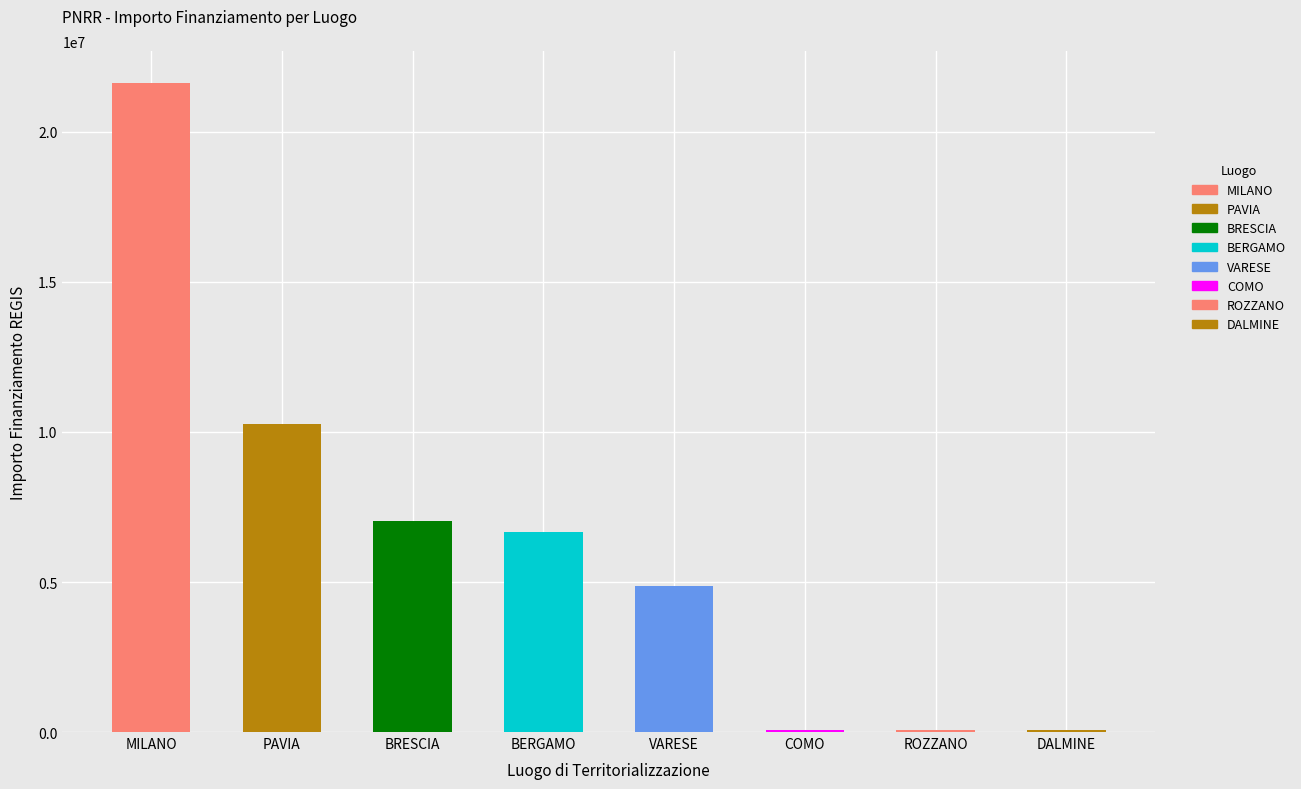

Reading right to left, extract all data points from this chart.

DALMINE=66393.6	ROZZANO=62062.4	COMO=73636.1	VARESE=4863405.0	BERGAMO=6664665.0	BRESCIA=7024917.0	PAVIA=10267188.0	MILANO=21615132.0